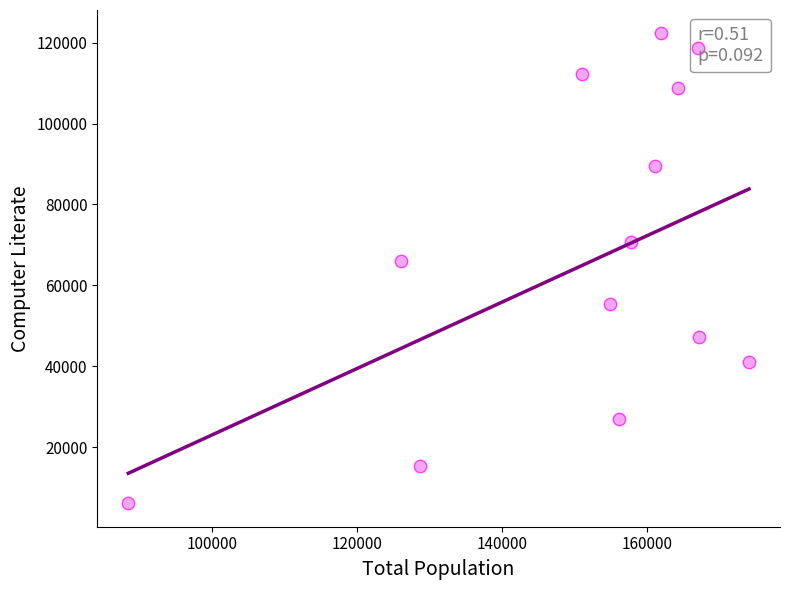

What is the range of X values (max minus min)?

85605